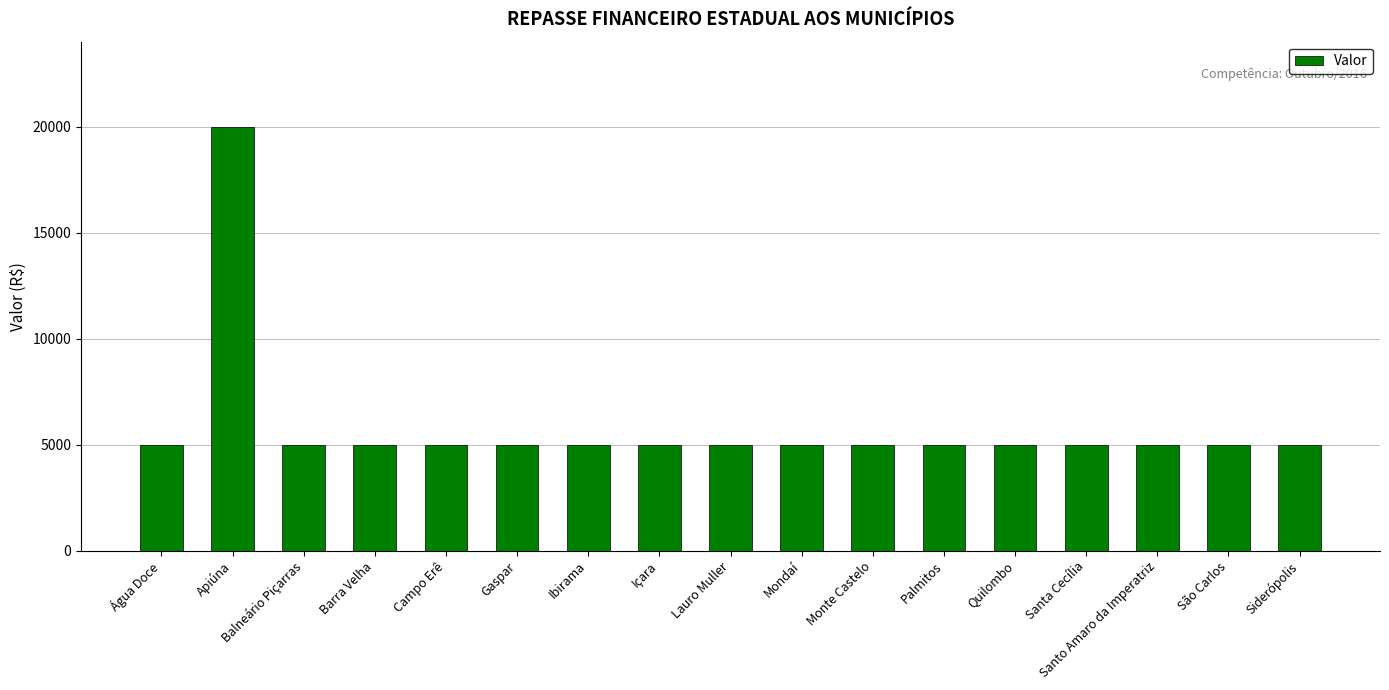

Reading left to right, list all the values displayed in this chart.

5000	20000	5000	5000	5000	5000	5000	5000	5000	5000	5000	5000	5000	5000	5000	5000	5000